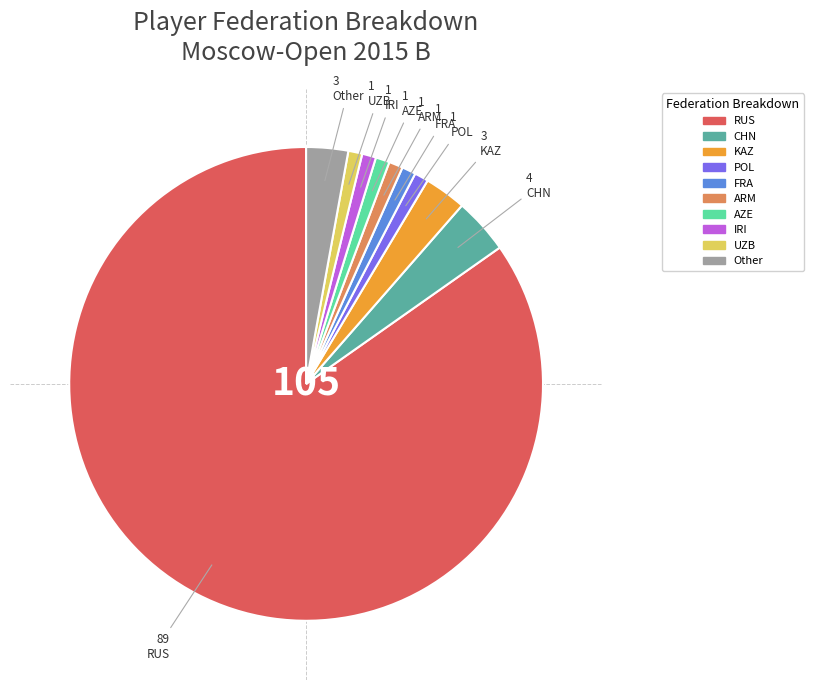

Do POL and ARM together represent more than half of the pie?

No